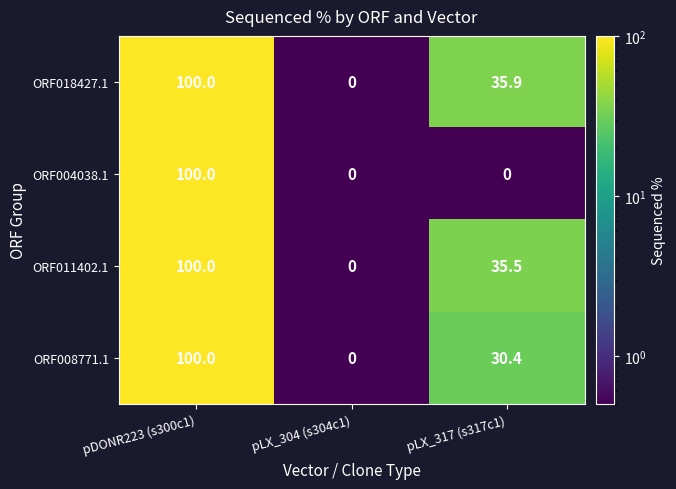

At how many categories does at least one series exceed 64?

1